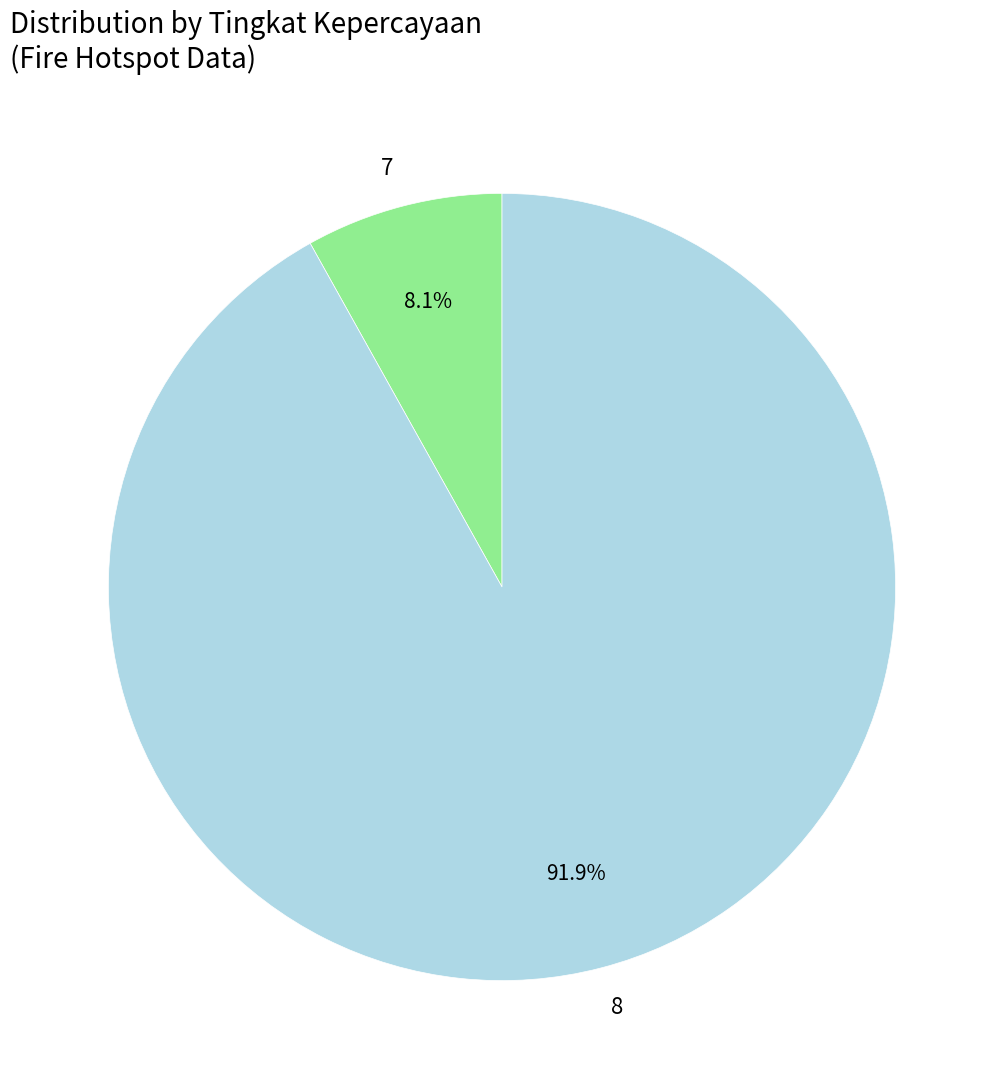

Count the number of slices in the pie.

2